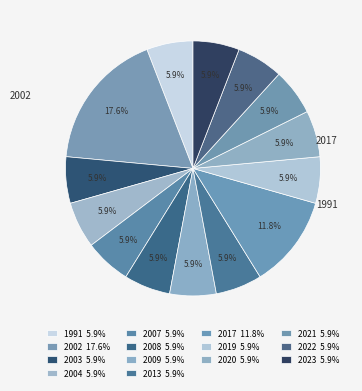

How many slices are in this pie chart?

14